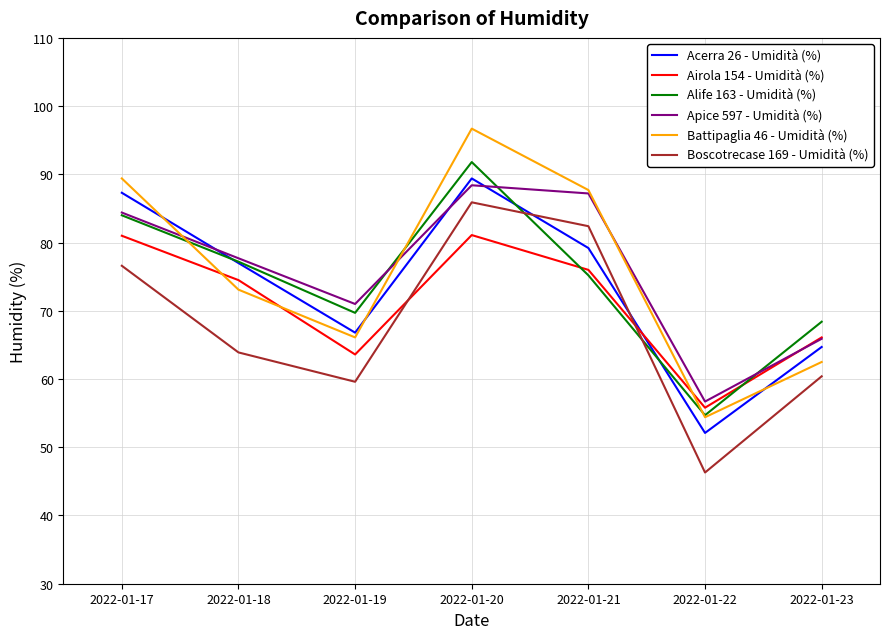

Does the chart have visible grid lines?

Yes